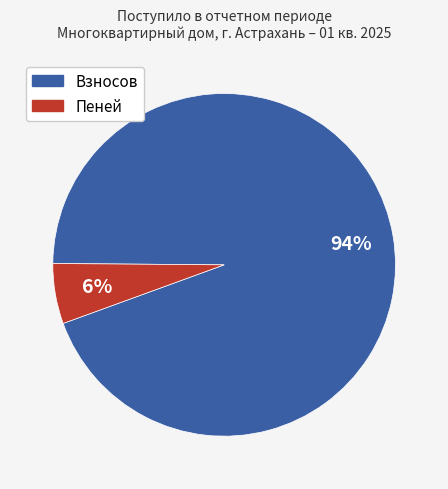

To the nearest percent, what is the average slice percentage?

50%